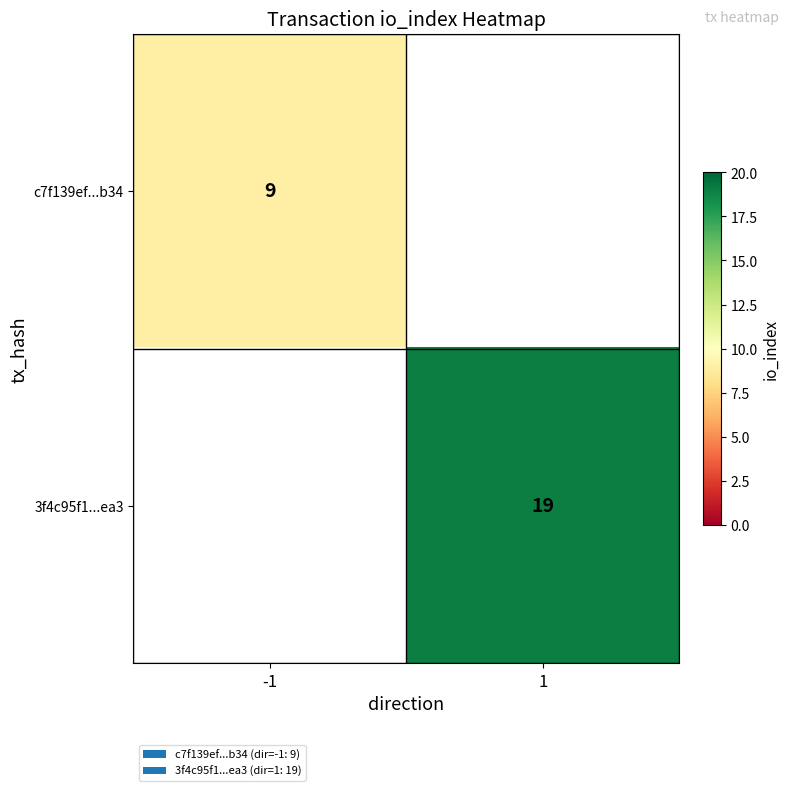

Count the number of data series in this chart.

2